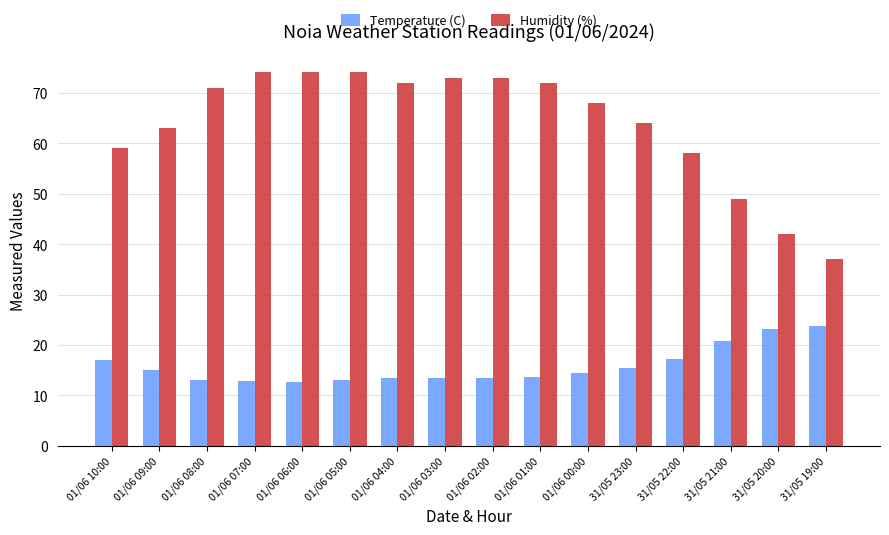

Is the value of Temperature (C) at 31/05 19:00 greater than the value of Humidity (%) at 01/06 03:00?

No